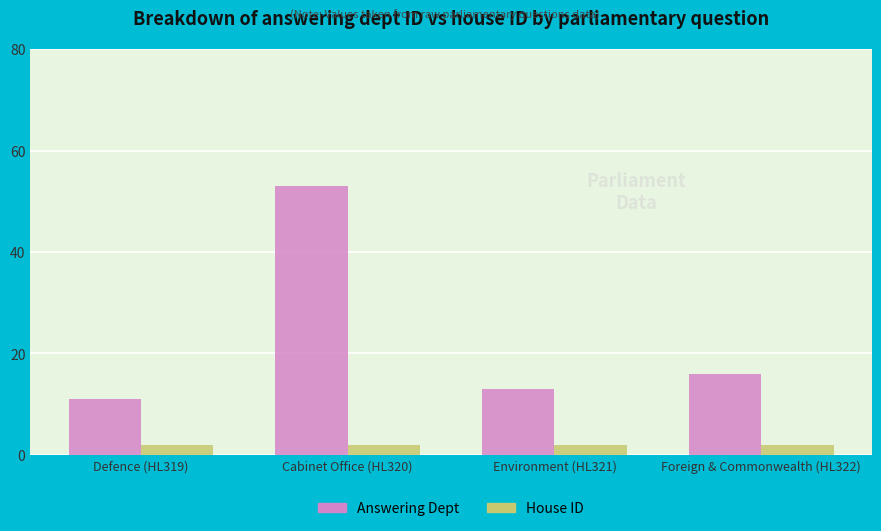

Reading left to right, transcribe all the data shown in this chart.

Answering Dept: 11	53	13	16
House ID: 2	2	2	2